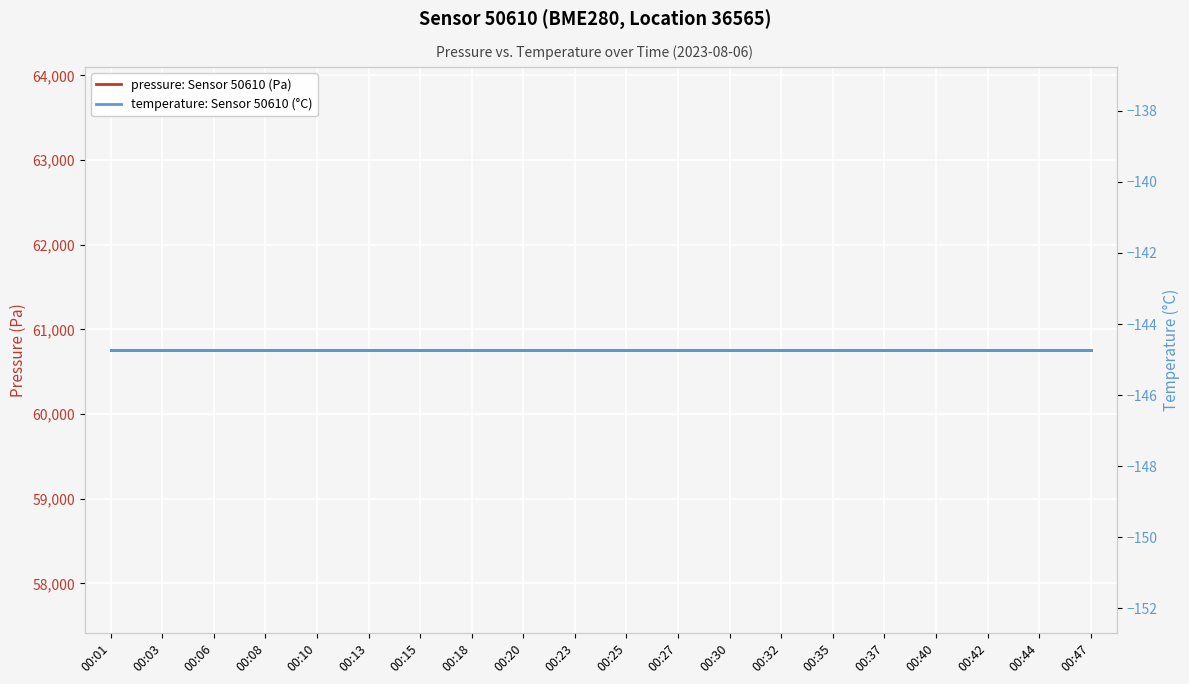

What are all the series names shown in the legend?

pressure: Sensor 50610 (Pa), temperature: Sensor 50610 (°C)